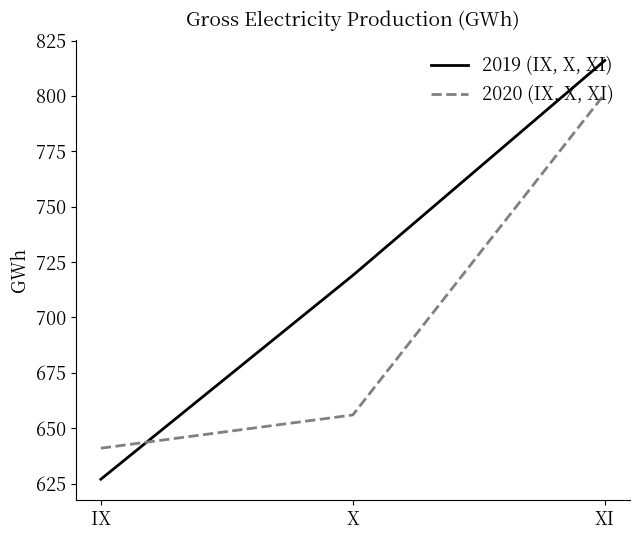

Is it true that 2020 (IX, X, XI) equals 656 at X?

True